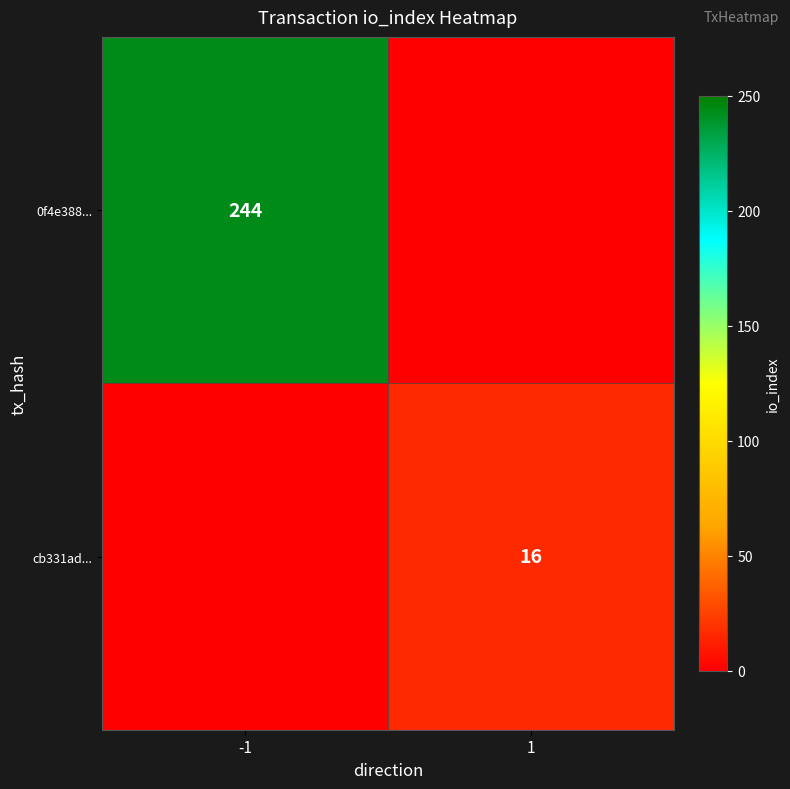

The 0f4e388... series shows 244 at -1. True or false?

True